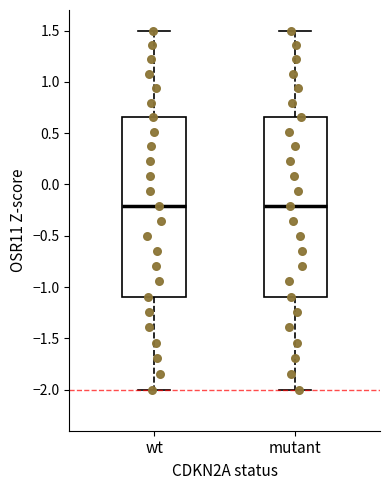

Reading left to right, read every box against the y-axis: the position of its median line, the range the box covers, and the ends of its whiskers. The values are not printed on the chart, so give them approximately, as read against the axis.

wt: median -0.20, box -1.10 to 0.65, whiskers -2.00 to 1.50
mutant: median -0.20, box -1.10 to 0.65, whiskers -2.00 to 1.50